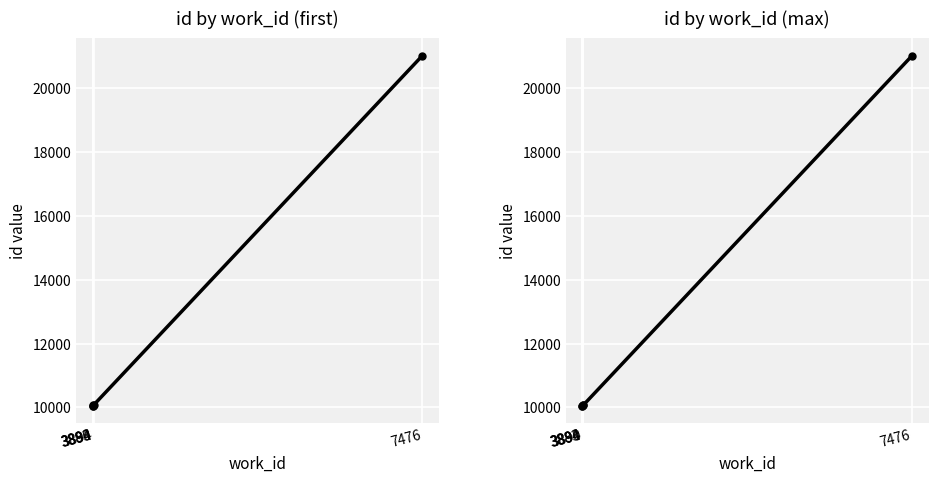

At how many categories does at least one series exceed 13769?

1